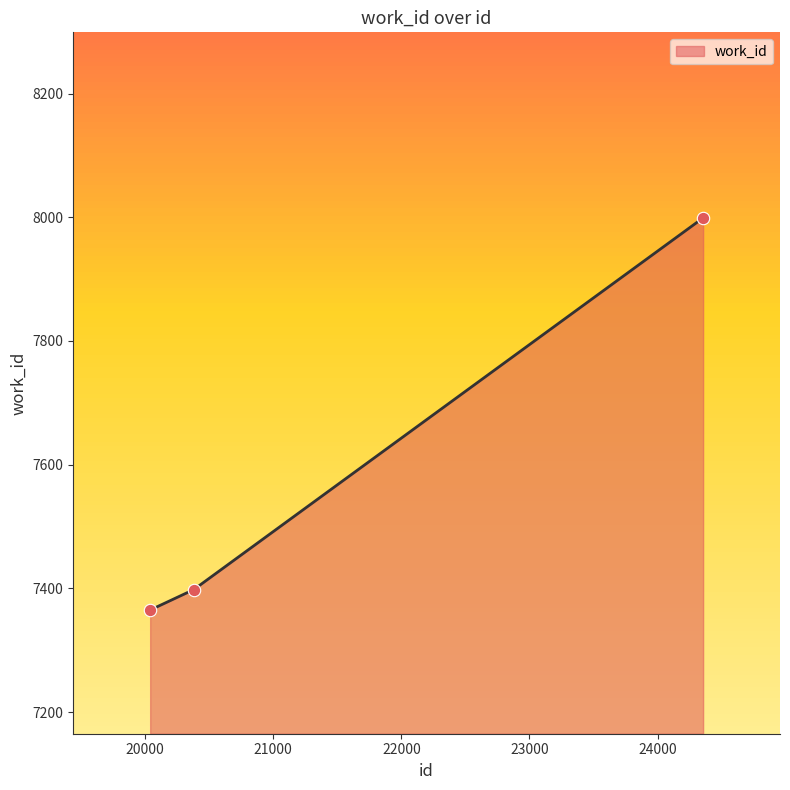

What is the sum of all values?

22762